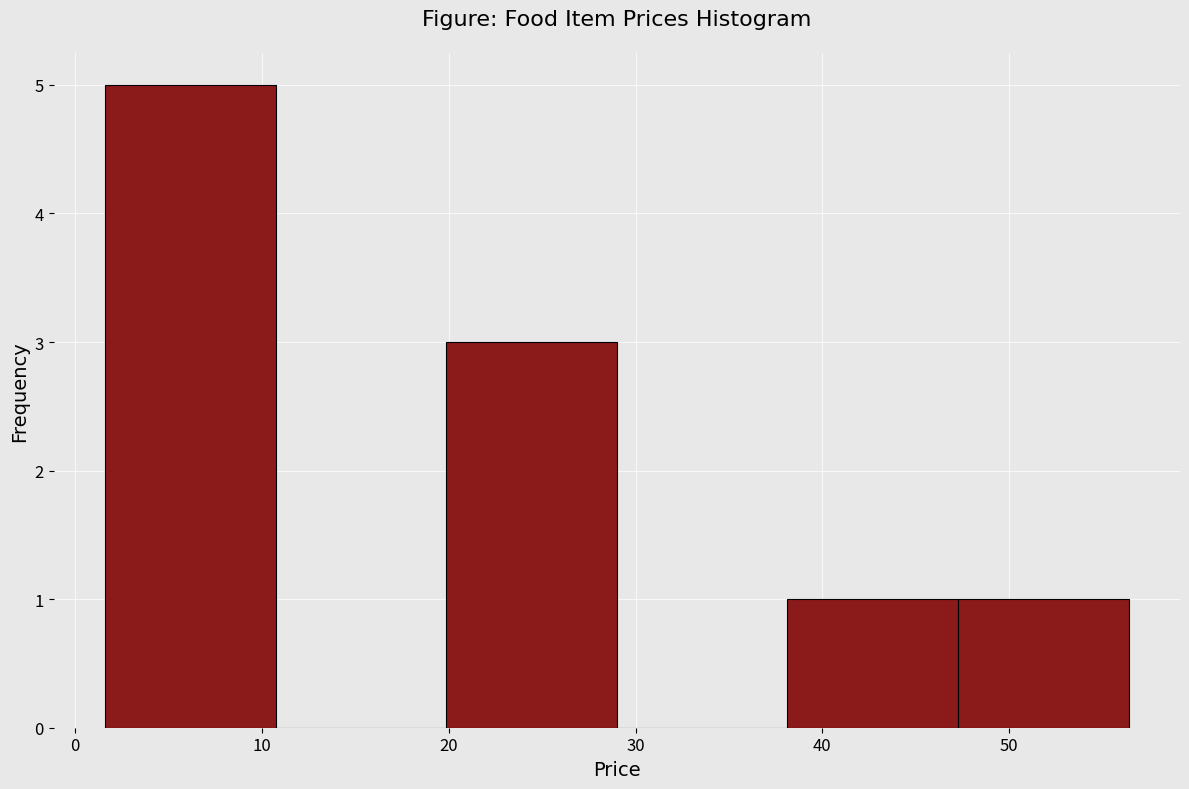

Reading left to right, list every bar in this chart as the range it spans on the x-axis followed by its height. Neither the bar edges nor the heights are printed on the chart, so give them approximately, as read against the axes.

2 to 11: 5
11 to 20: 0
20 to 29: 3
29 to 38: 0
38 to 47: 1
47 to 56: 1